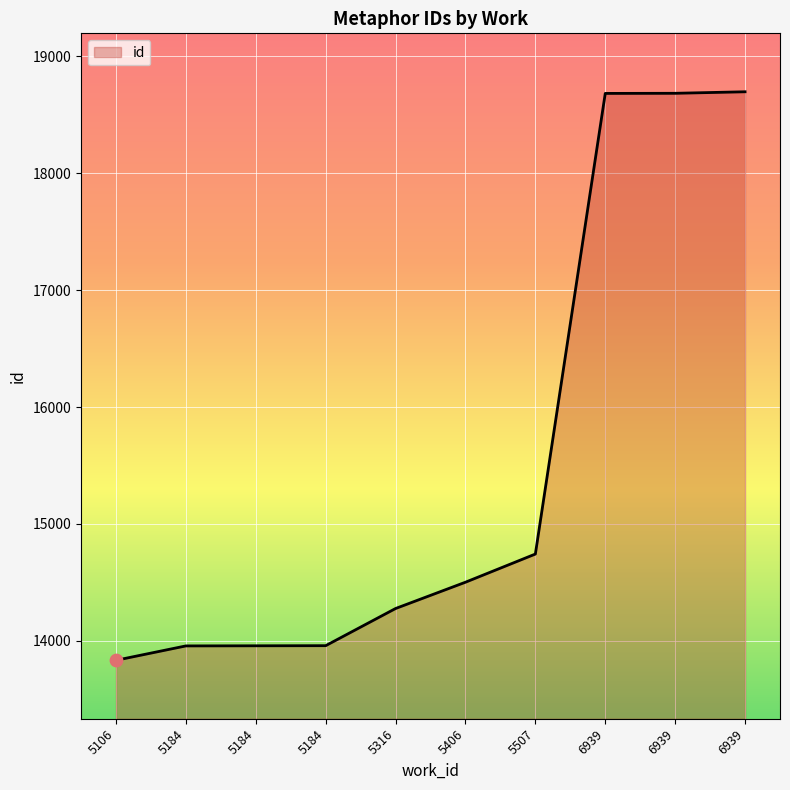

What is the change in value from 5184 to 6939?

+4728